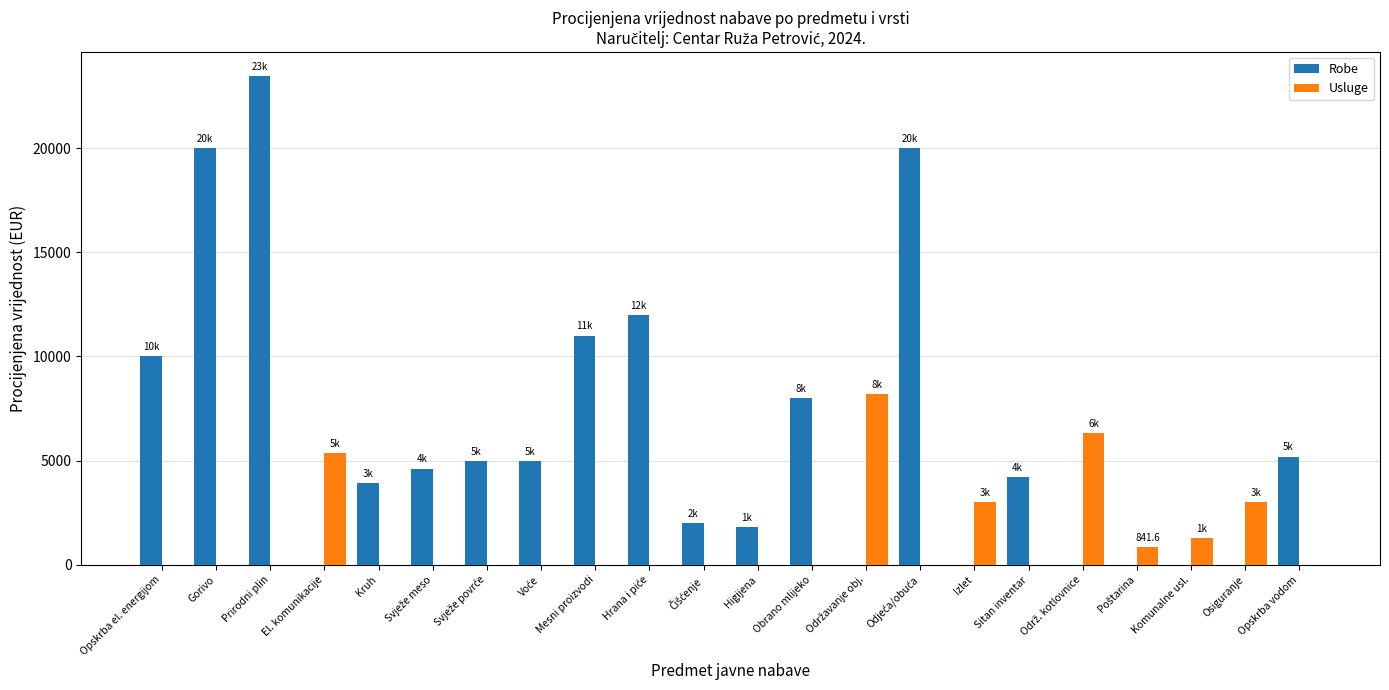

What is the maximum value shown in the chart?

23441.0